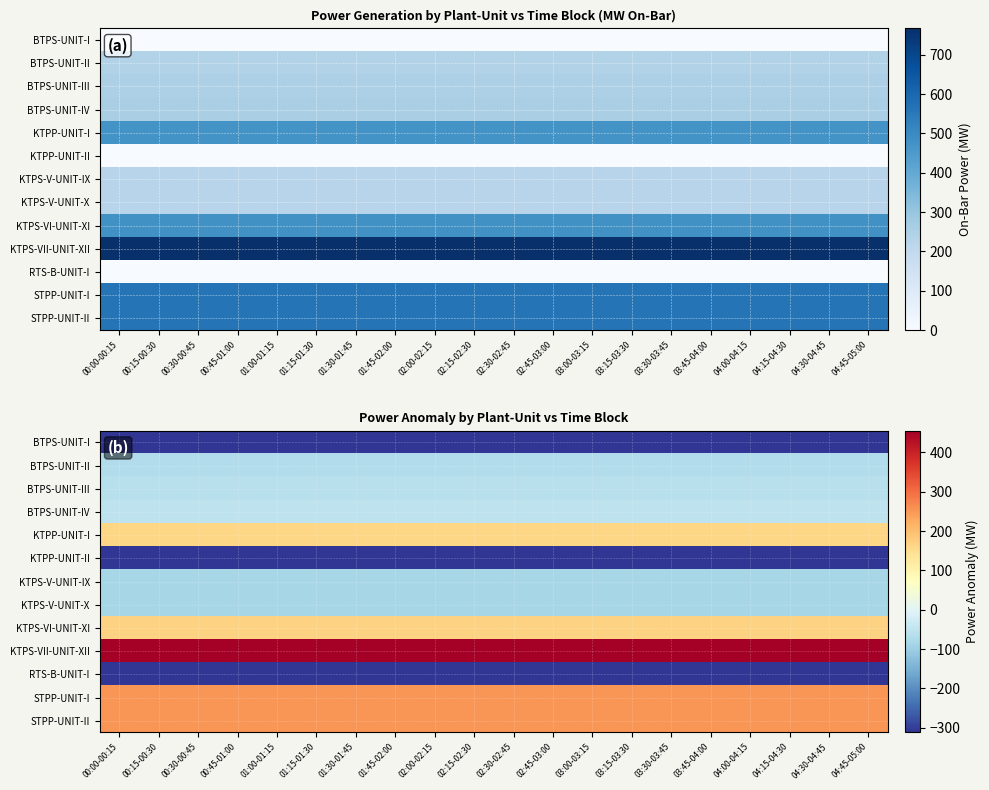

Which has a higher value, 00:00-00:15 or 02:00-02:15?

00:00-00:15